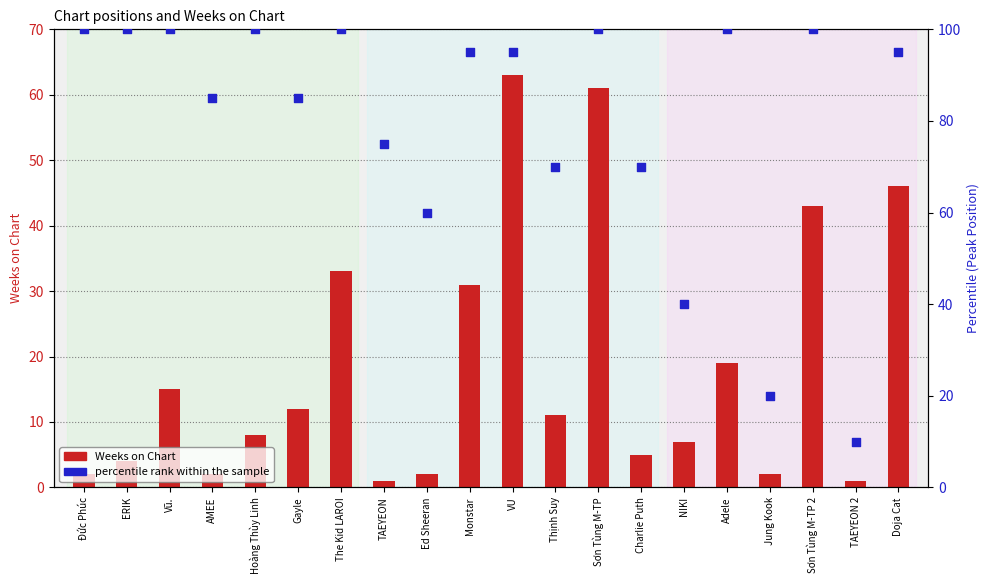

Which series reaches the minimum Y coordinate?

Weeks on Chart